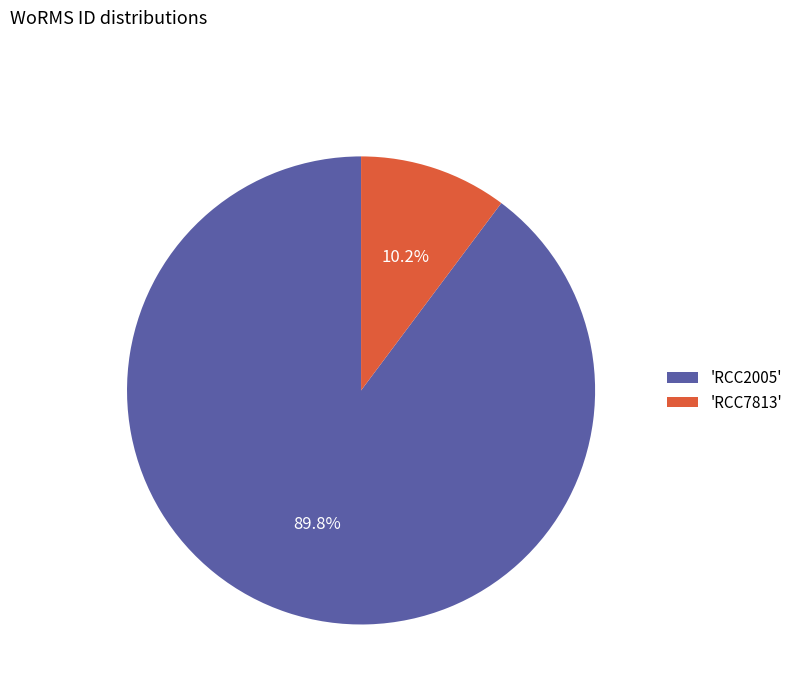

How many slices are in this pie chart?

2